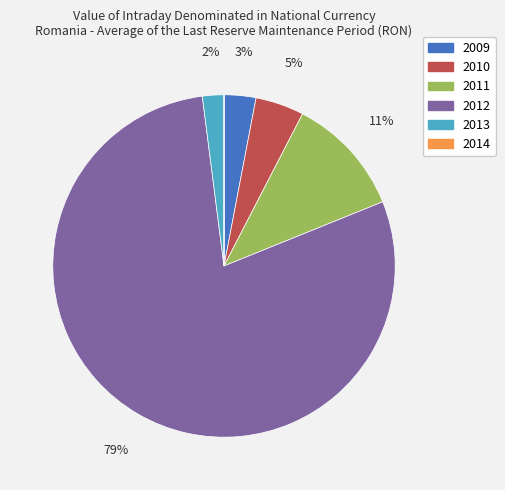

True or false: 2010 accounts for 12% of the total.

False